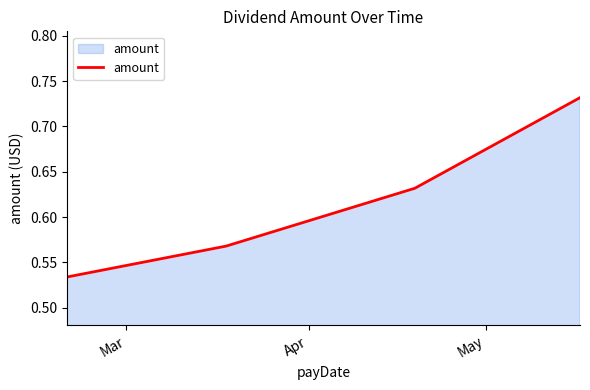

What is the sum of all values?

2.5